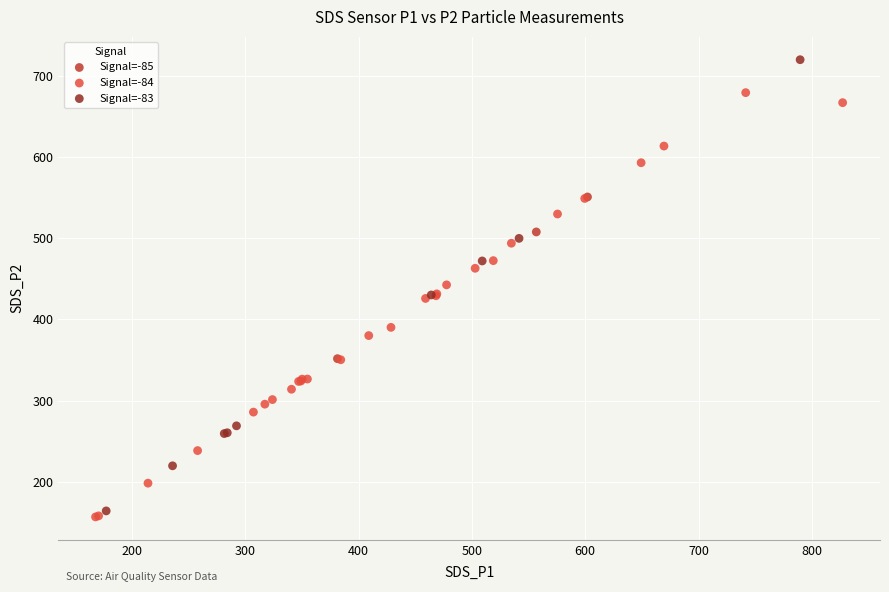

Which series has the largest Y range (max minus min)?

Signal=-83